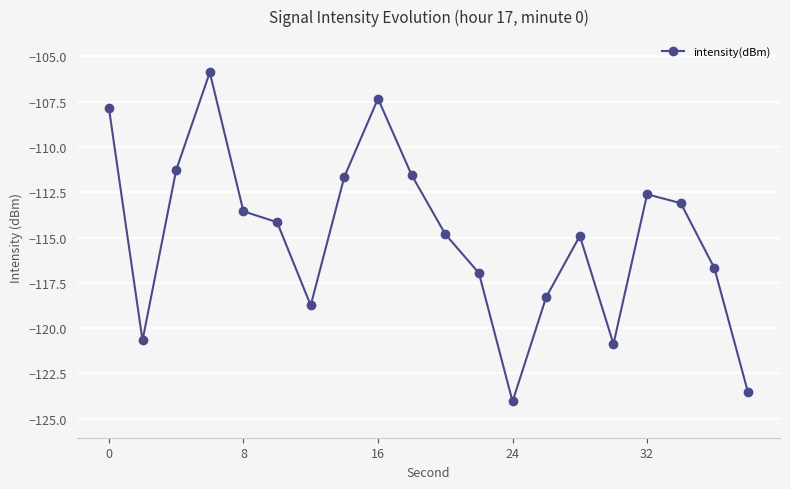

Reading left to right, list all the values displayed in this chart.

-107.8	-120.7	-111.3	-105.9	-113.6	-114.2	-118.7	-111.6	-107.3	-111.6	-114.8	-117.0	-124.0	-118.3	-114.9	-120.9	-112.6	-113.1	-116.7	-123.5